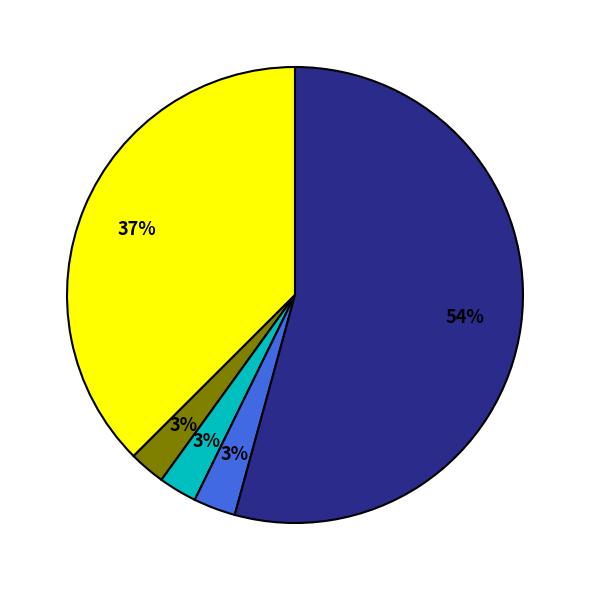

How many slices are in this pie chart?

5